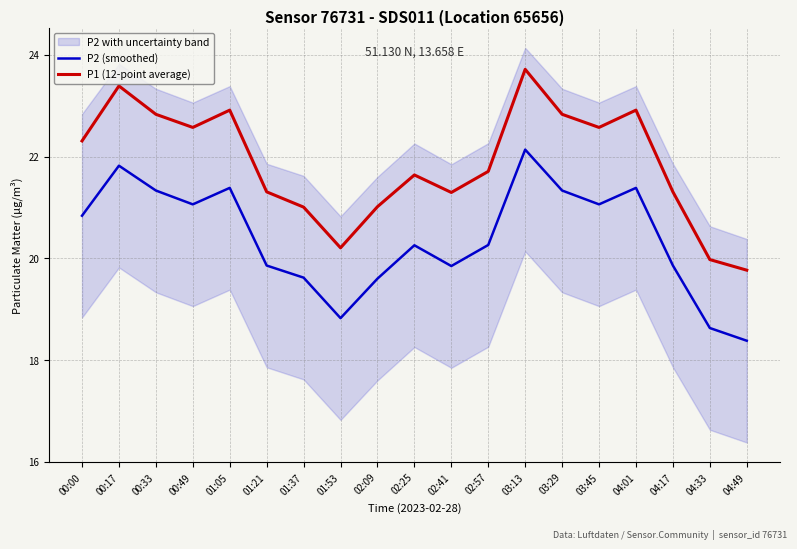

What is the sum of the P2 (smoothed) values at 02:57 and 03:13?

42.4